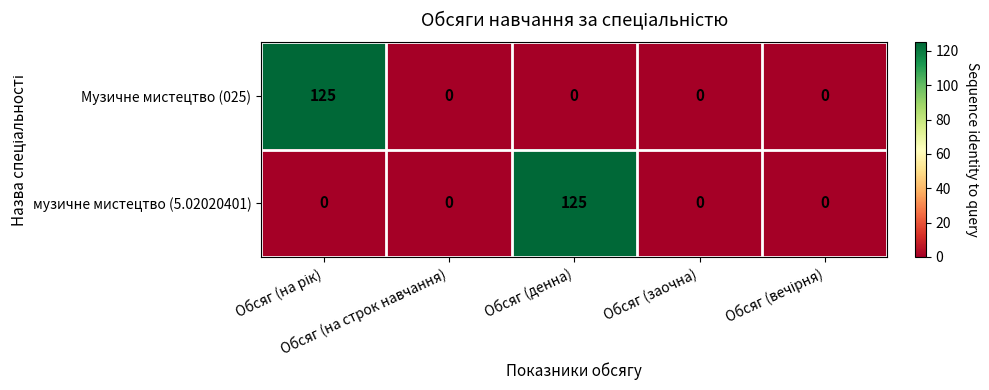

What is the maximum value for музичне мистецтво (5.02020401)?

125